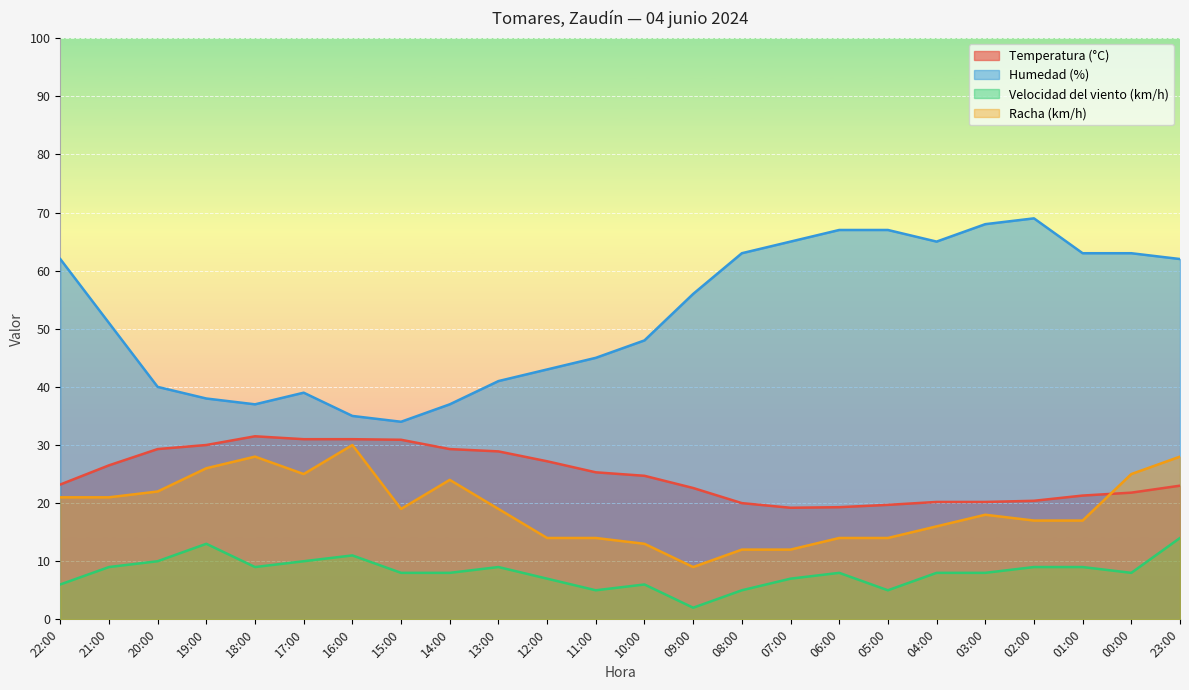

How many times do Temperatura (°C) and Racha (km/h) cross each other?

1